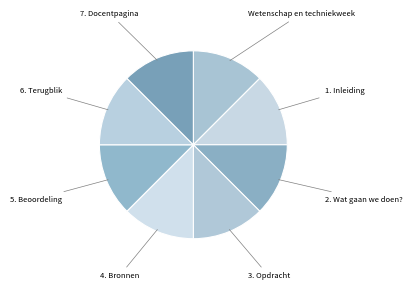

What is the ratio of the value at Wetenschap en techniekweek to the value at 4. Bronnen?

1.0